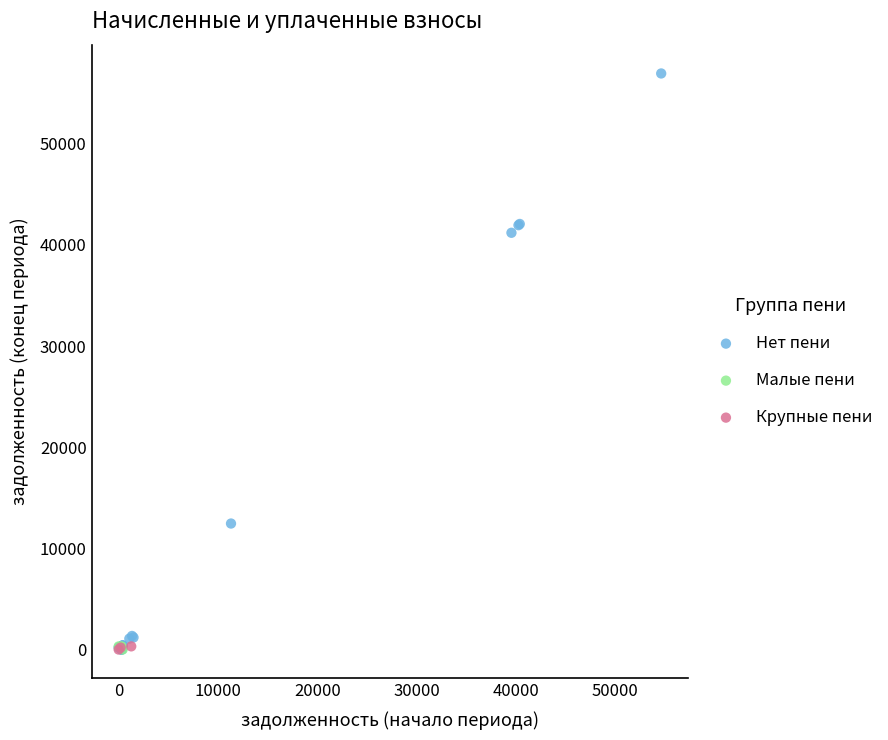

Which series has the largest Y range (max minus min)?

Нет пени